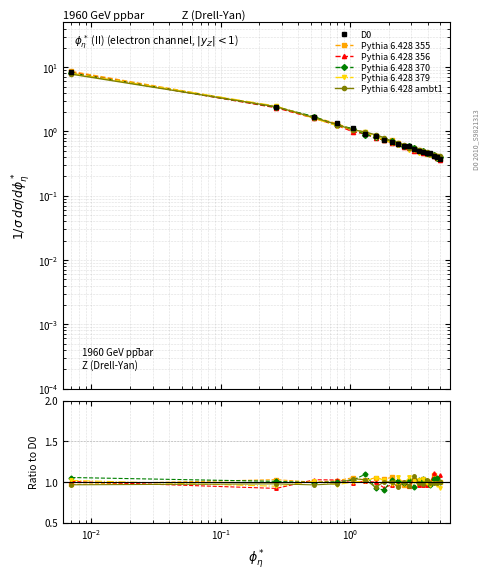

What are all the series names shown in the legend?

D0, Pythia 6.428 355, Pythia 6.428 356, Pythia 6.428 370, Pythia 6.428 379, Pythia 6.428 ambt1